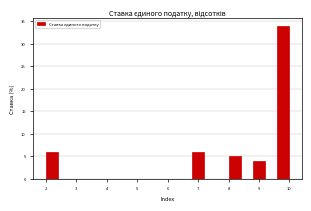

Reading left to right, transcribe this chart: for each bar, give the range it covers on the x-axis and its height. The values are not printed on the chart, so give them approximately, as read against the axis.

2.0 to 2.4: 6
2.4 to 2.8: 0
2.8 to 3.2: 0
3.2 to 3.6: 0
3.6 to 4.0: 0
4.0 to 4.4: 0
4.4 to 4.8: 0
4.8 to 5.2: 0
5.2 to 5.6: 0
5.6 to 6.0: 0
6.0 to 6.4: 0
6.4 to 6.8: 0
6.8 to 7.2: 6
7.2 to 7.6: 0
7.6 to 8.0: 0
8.0 to 8.4: 5
8.4 to 8.8: 0
8.8 to 9.2: 4
9.2 to 9.6: 0
9.6 to 10.0: 34